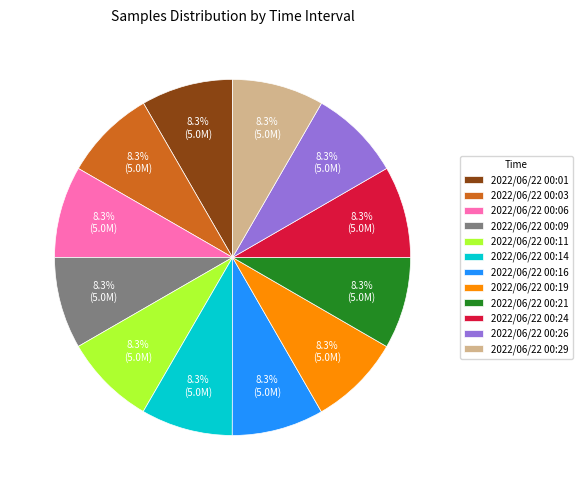

The 2022/06/22 00:09 slice represents 2% of the pie. True or false?

False